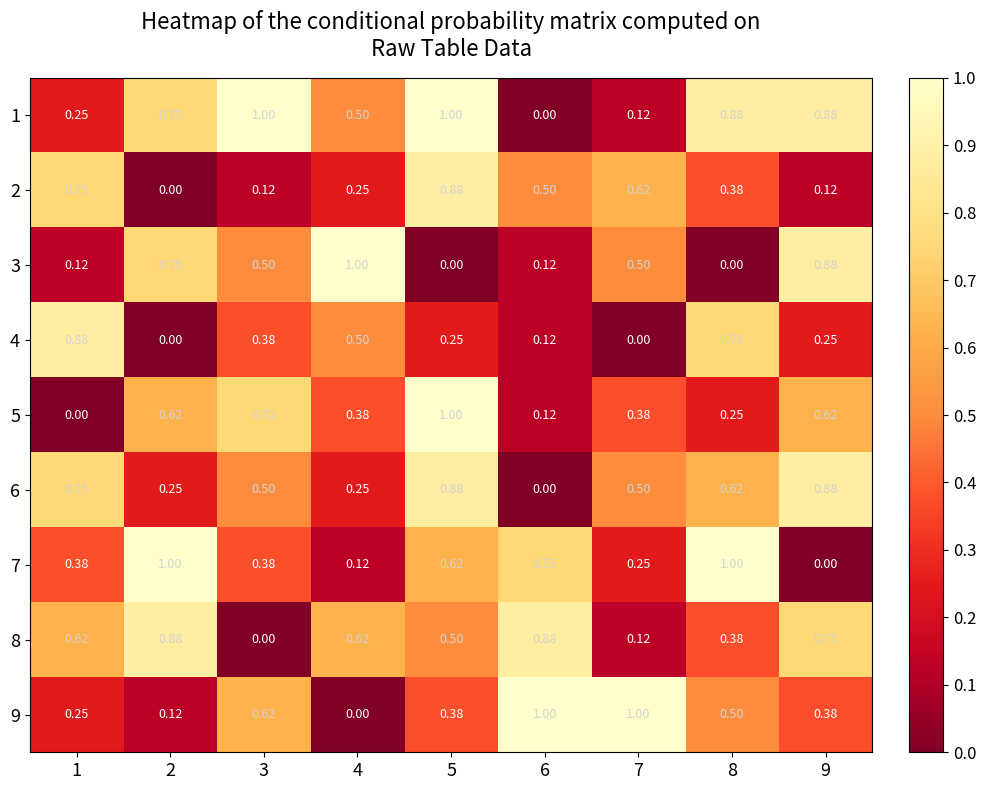

Is the value of 7 at 3 greater than the value of 6 at 9?

No